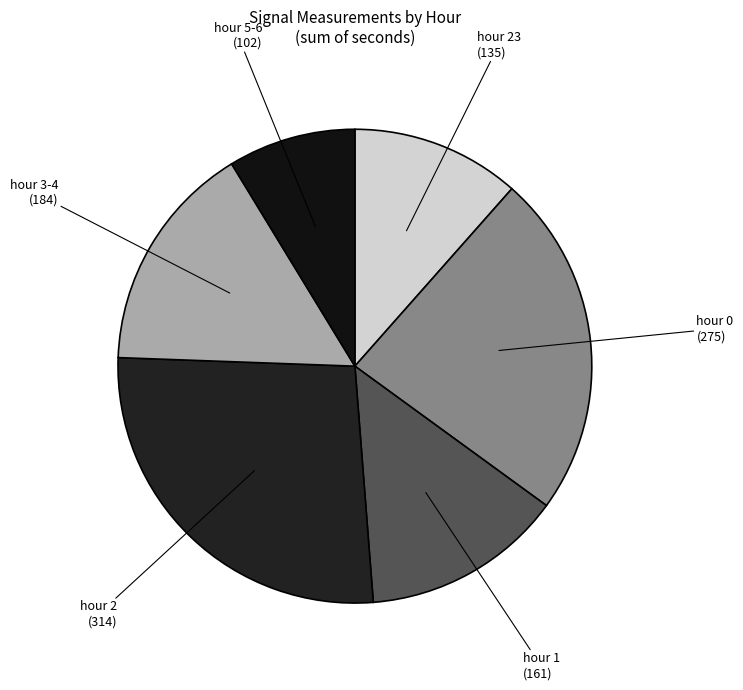

The hour 2 slice represents 27% of the pie. True or false?

True